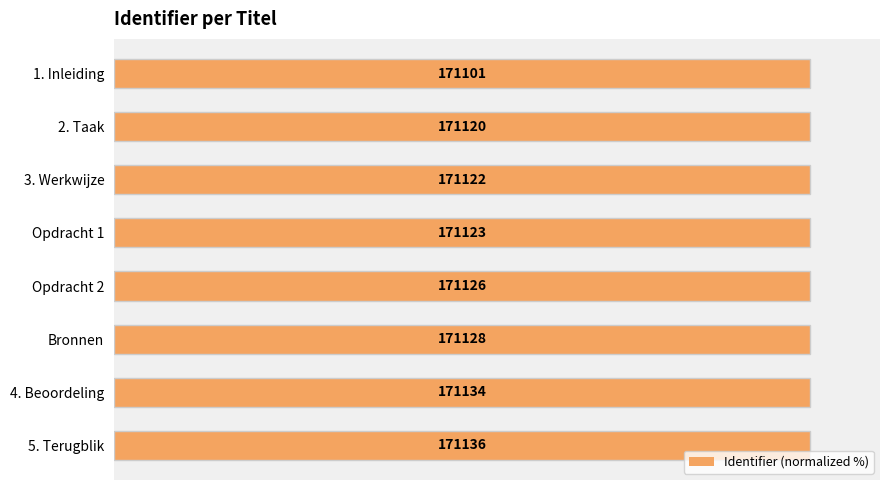

How many bars are there in total?

8